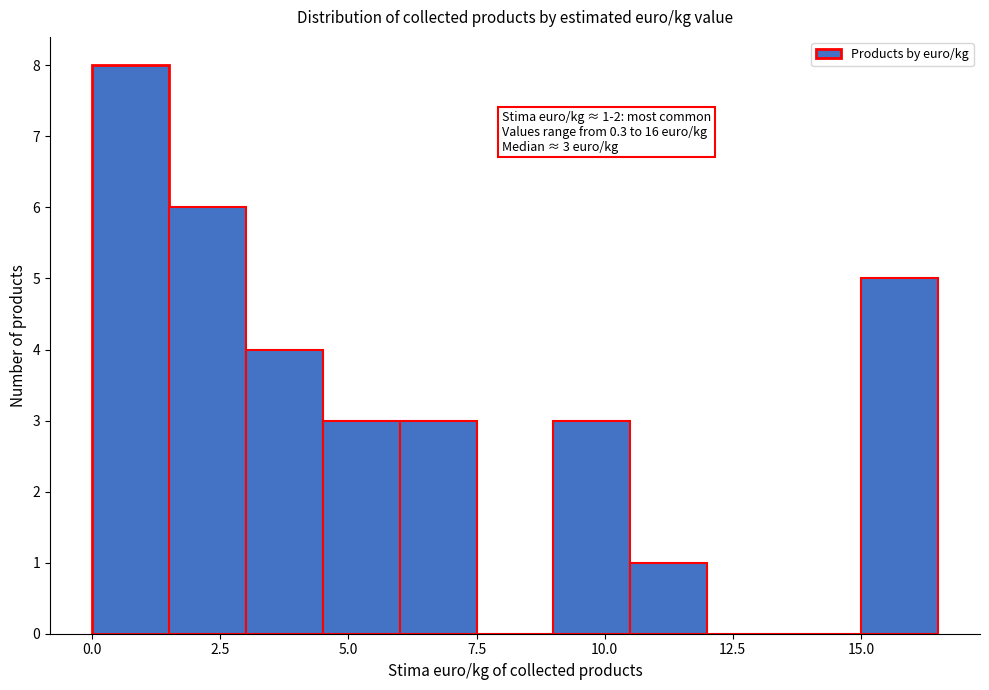

Around what value on the x-axis is the tallest bar? Give the approximate position of its centre, as read against the axis.

1.0